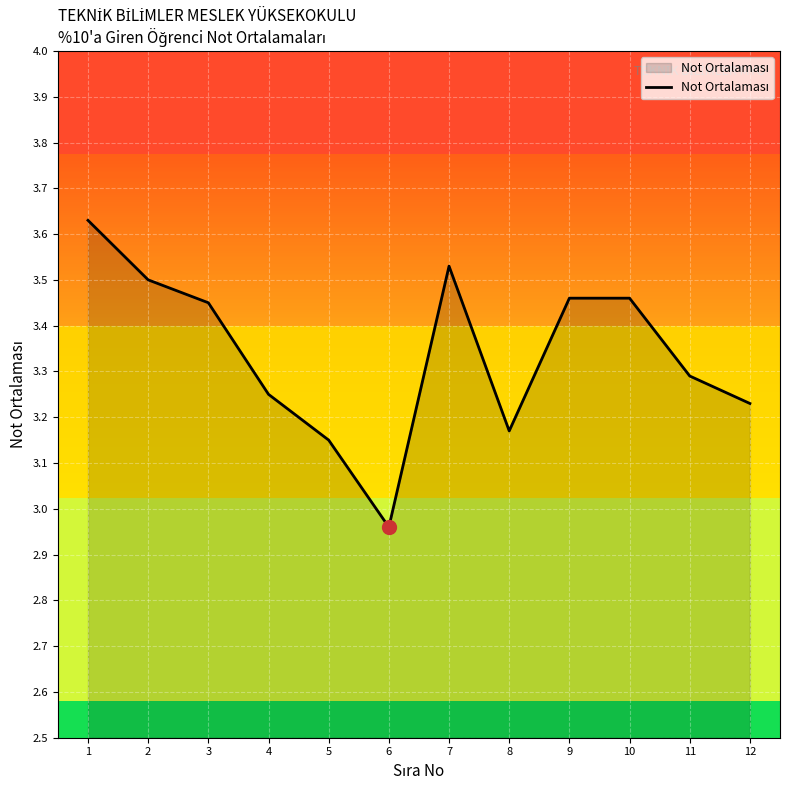

Which category has the lowest value across all series?

6